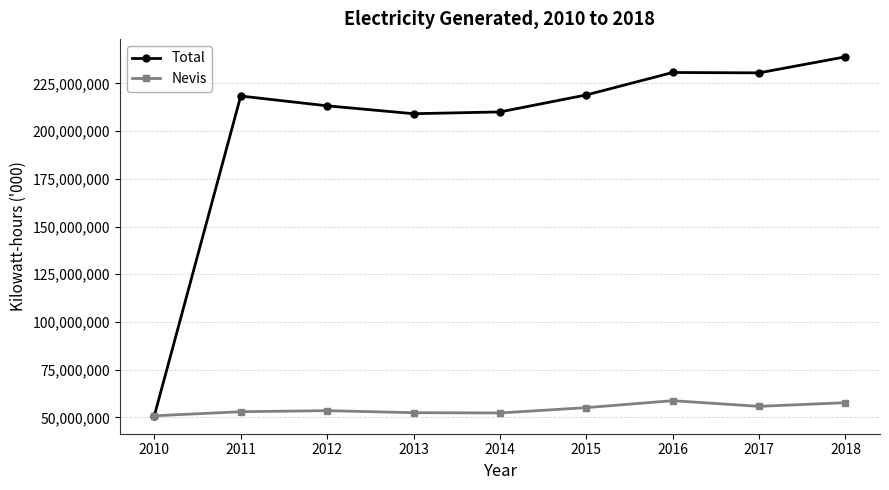

Rank the series by their maximum value, from highest to lowest.

Total, Nevis